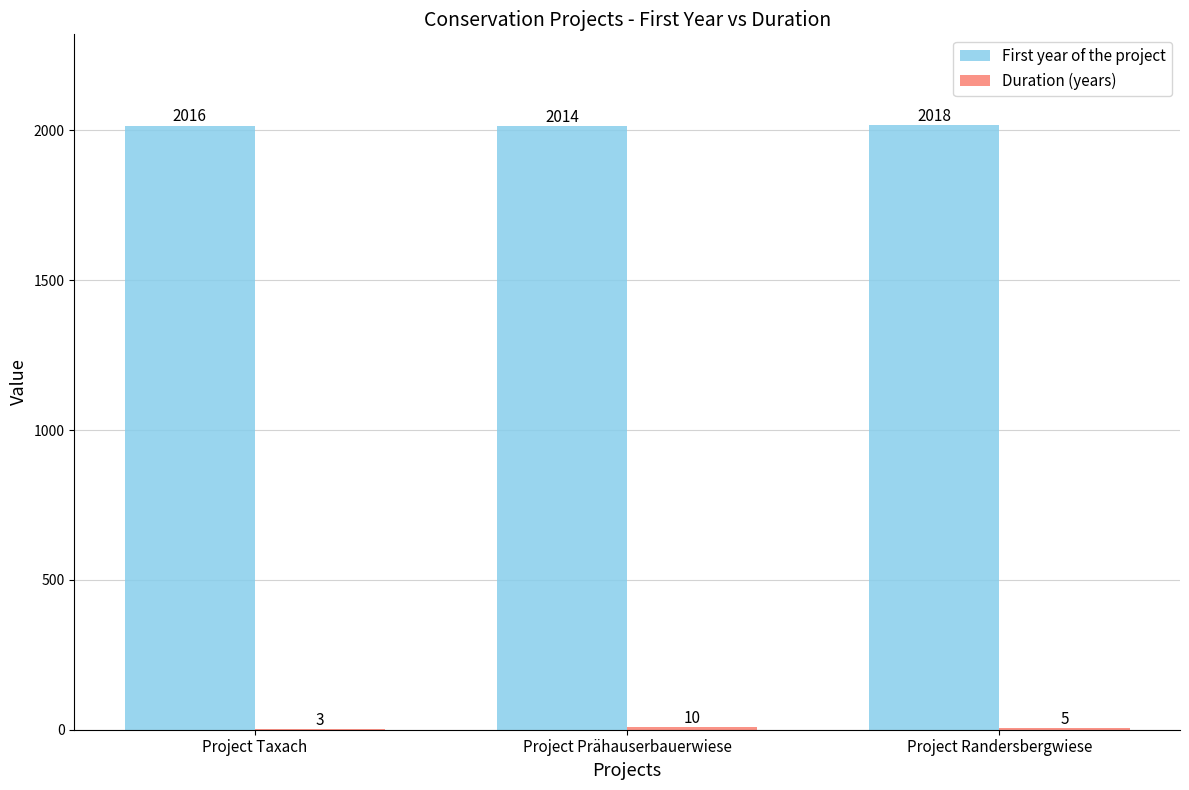

What is the greatest value displayed?

2018